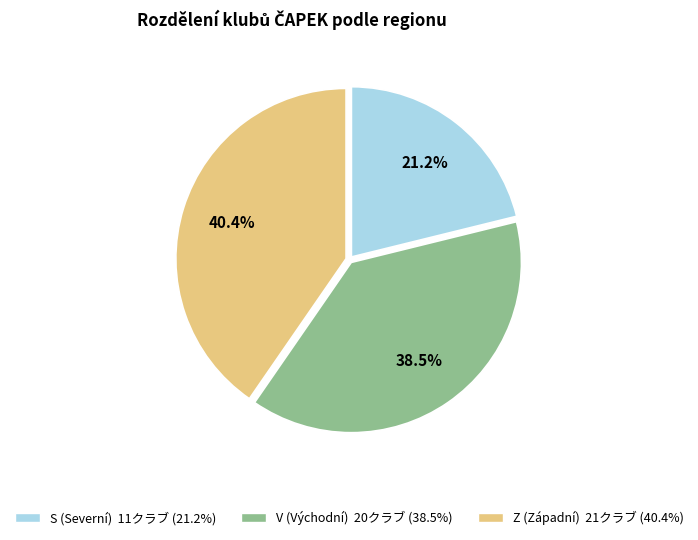

Does any single category account for the majority?

No